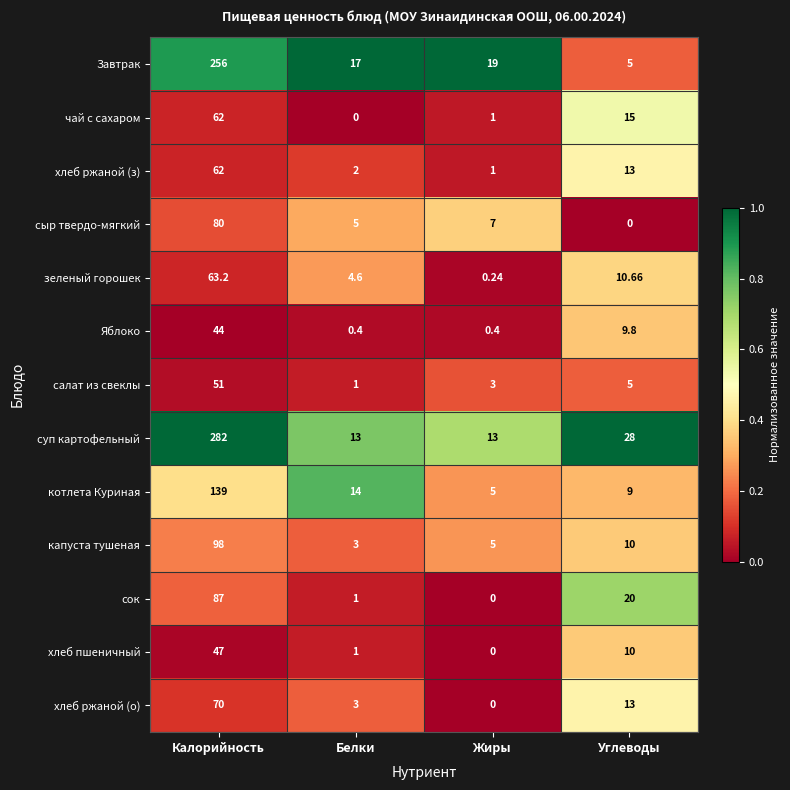

Count the number of data series in this chart.

13